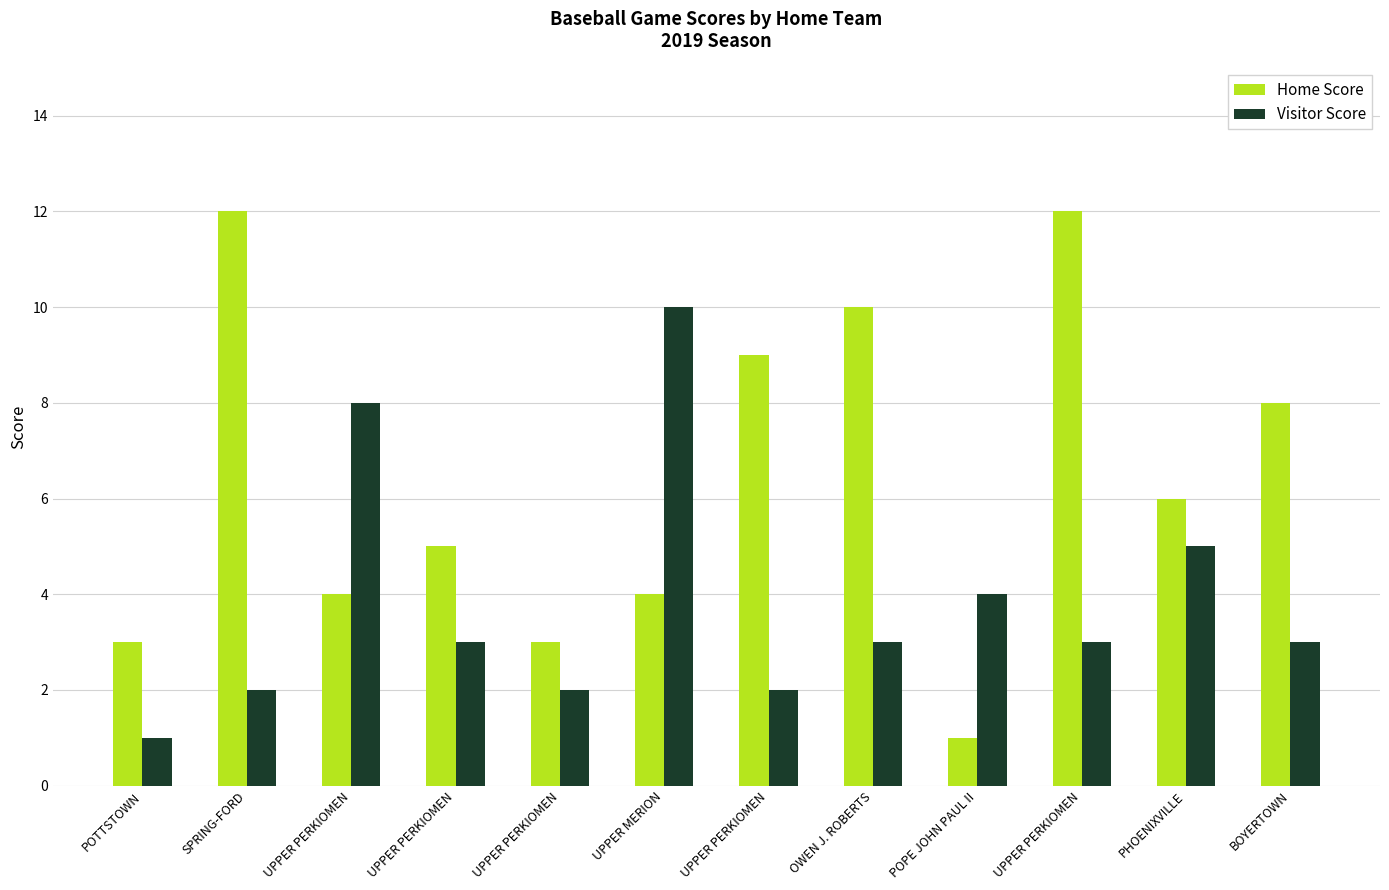

At which category does the chart reach its peak across all series?

SPRING-FORD